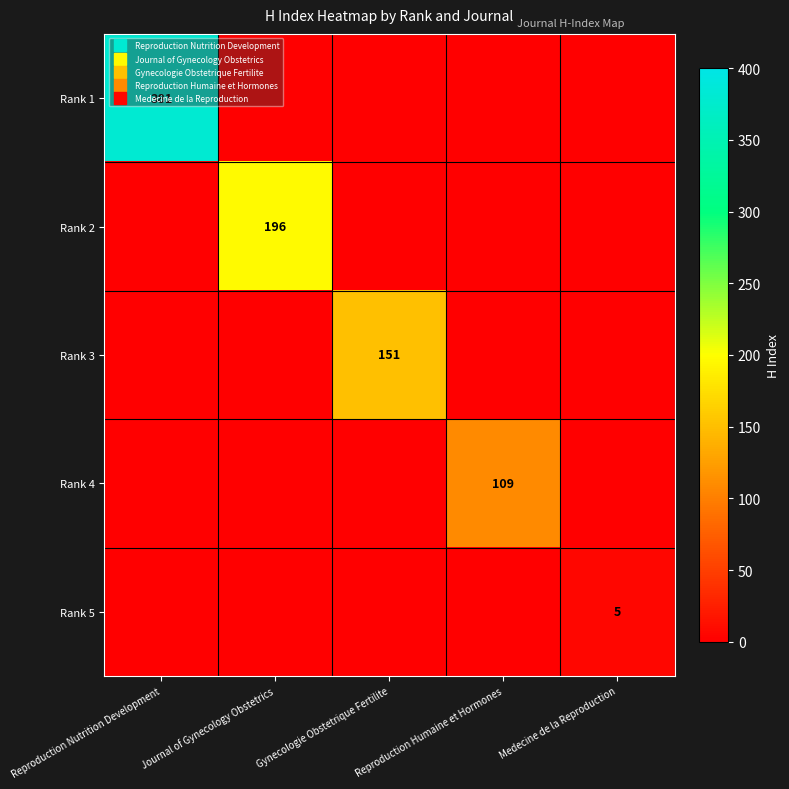

Count the number of data series in this chart.

5